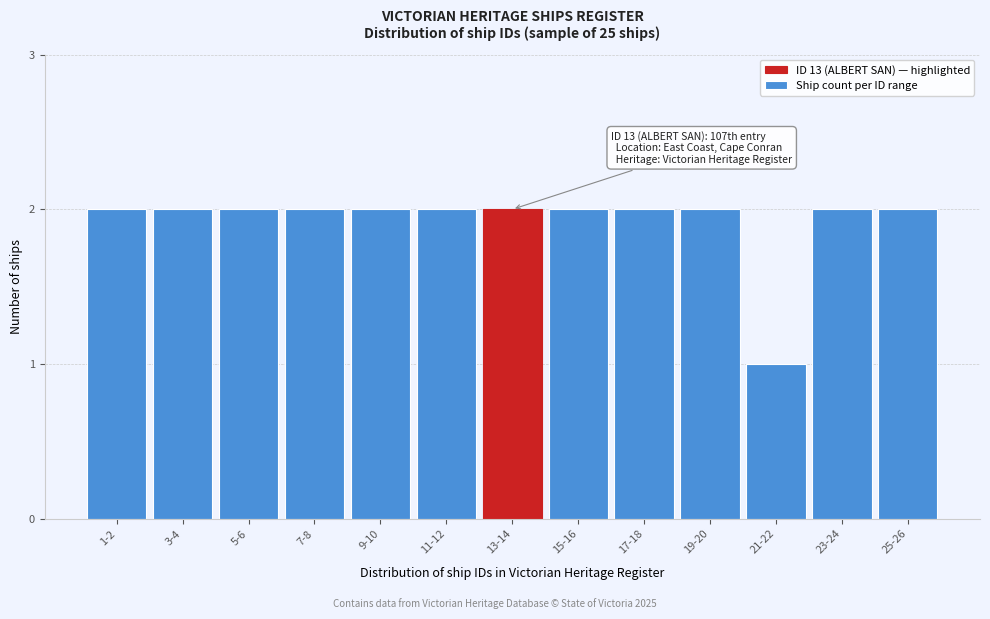

Reading left to right, transcribe all the data shown in this chart.

1-2=2	3-4=2	5-6=2	7-8=2	9-10=2	11-12=2	13-14=2	15-16=2	17-18=2	19-20=2	21-22=1	23-24=2	25-26=2